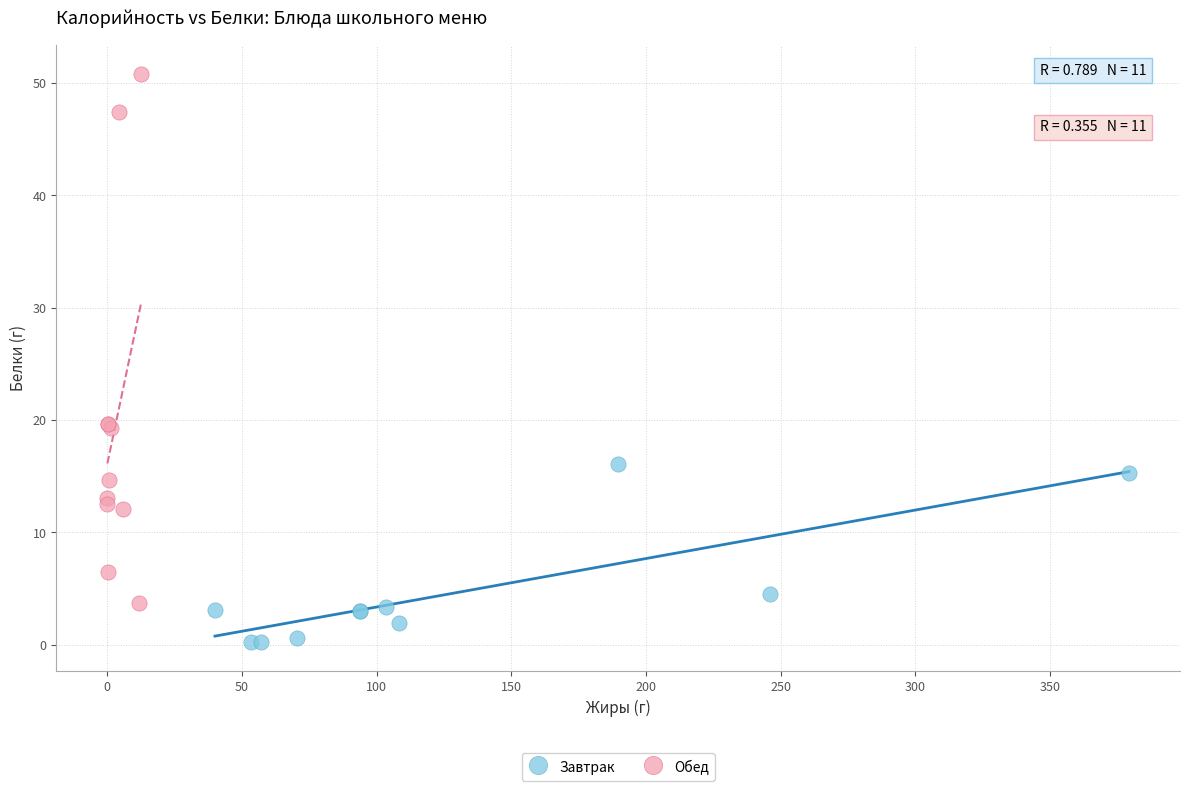

Which series reaches the minimum Y coordinate?

Завтрак